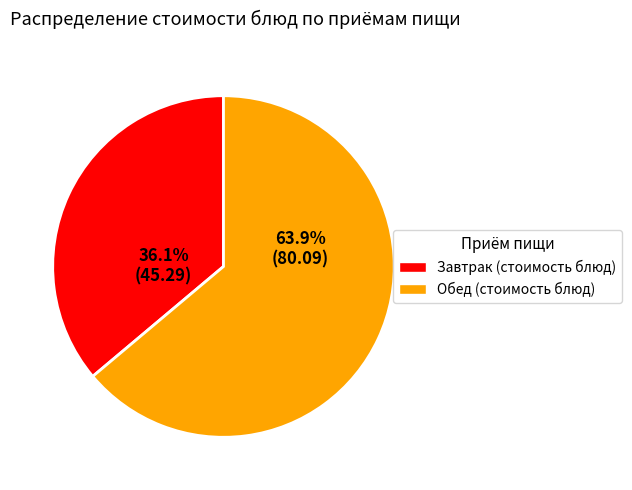

Is there any slice that represents more than half of the pie?

Yes